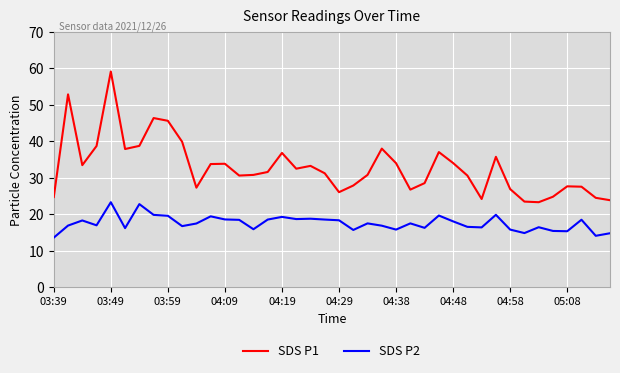

What is the difference between the maximum and minimum values in the SDS P2 series?

9.7